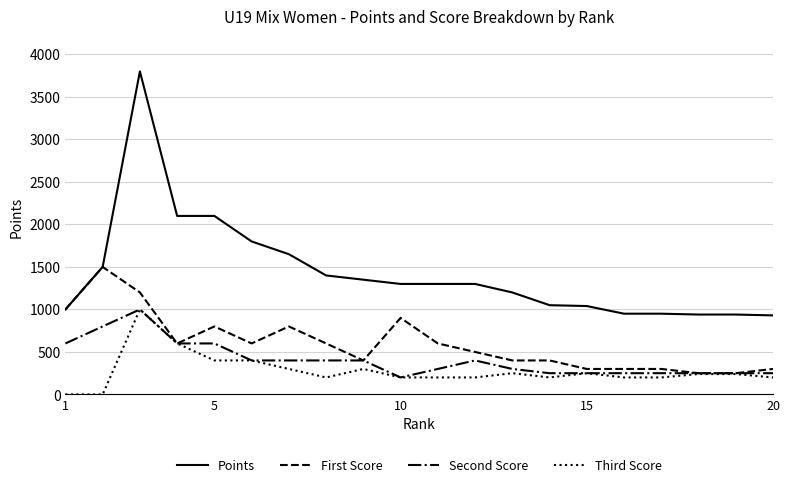

Which series has the widest spread of values?

Points